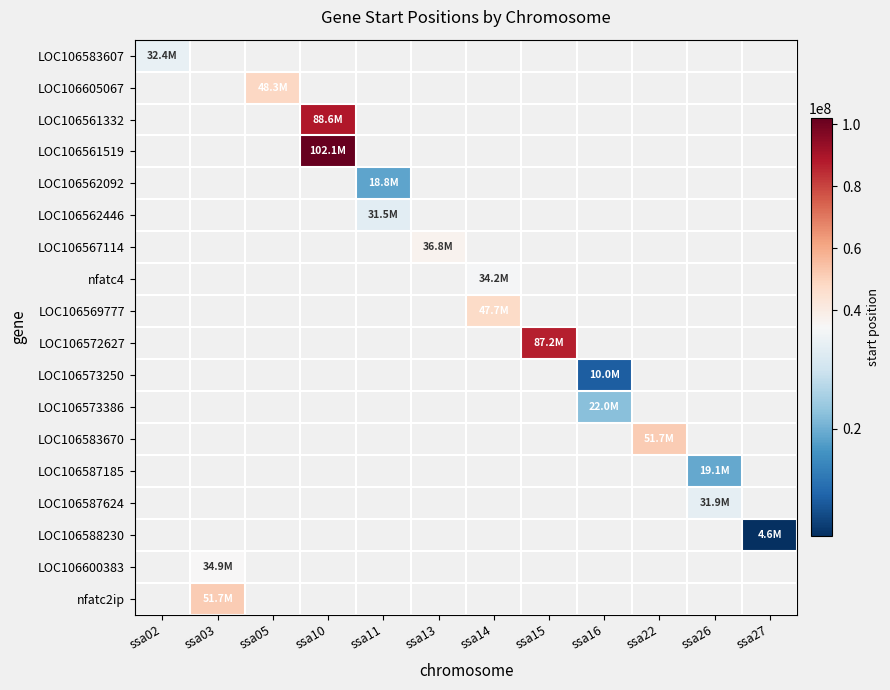

How many values in LOC106573386 are above zero?

1